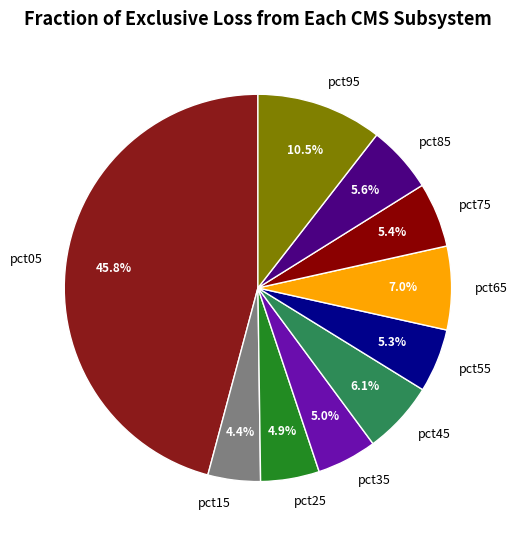

Which has a higher value, pct05 or pct25?

pct05